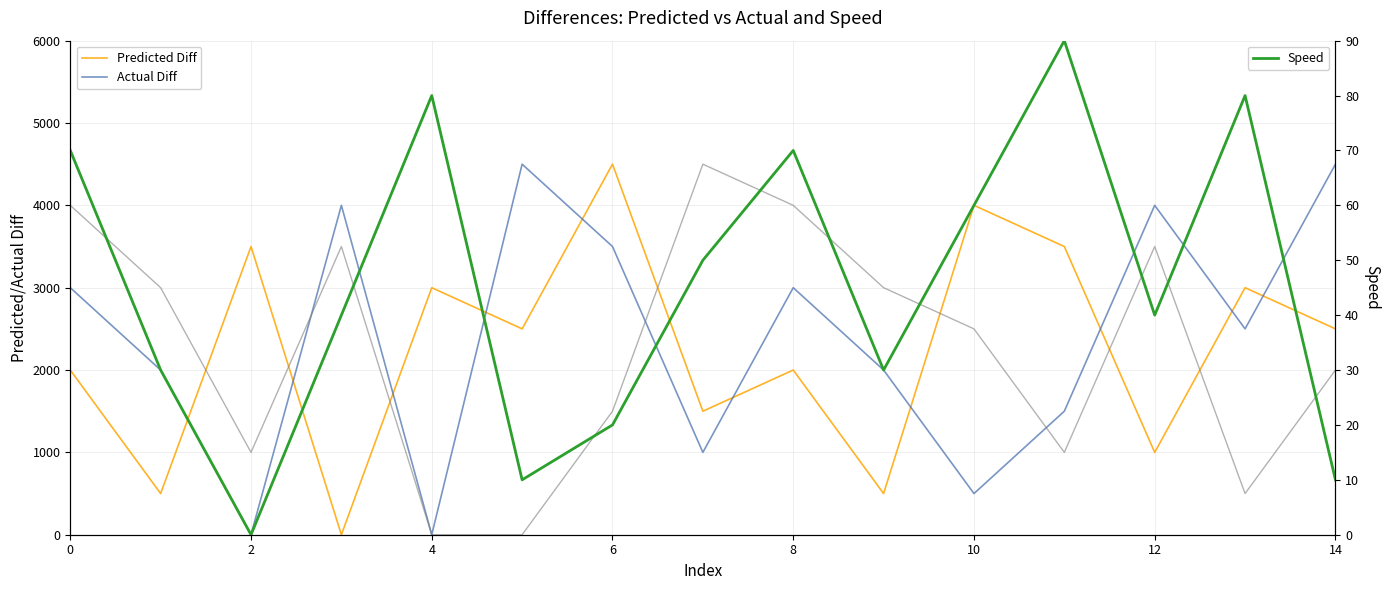

True or false: Actual Diff has more than 2 interior local peaks.

True